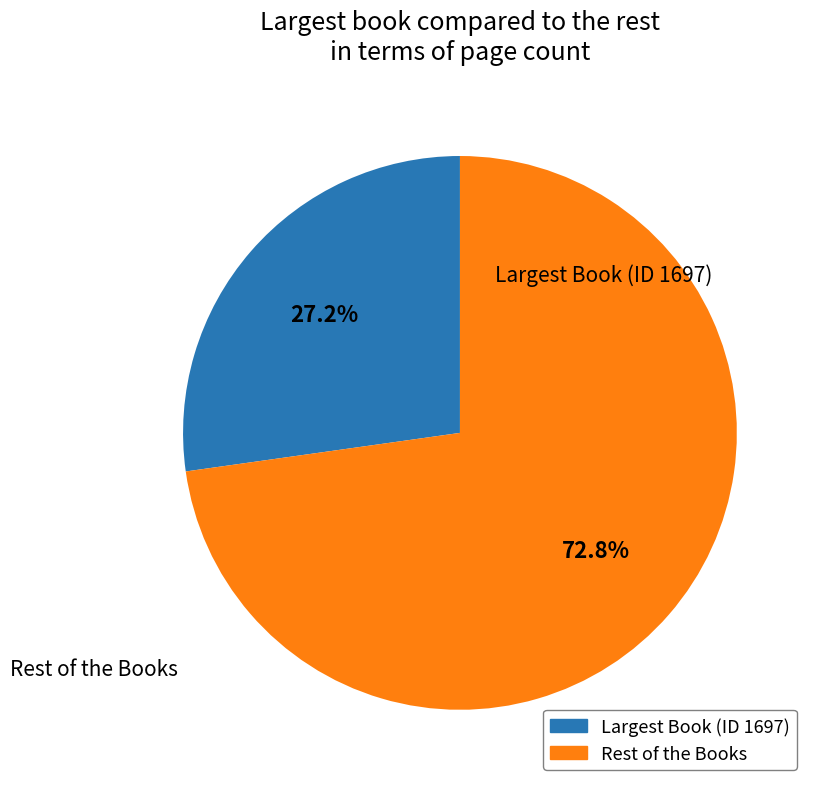

Is there any slice that represents more than half of the pie?

Yes